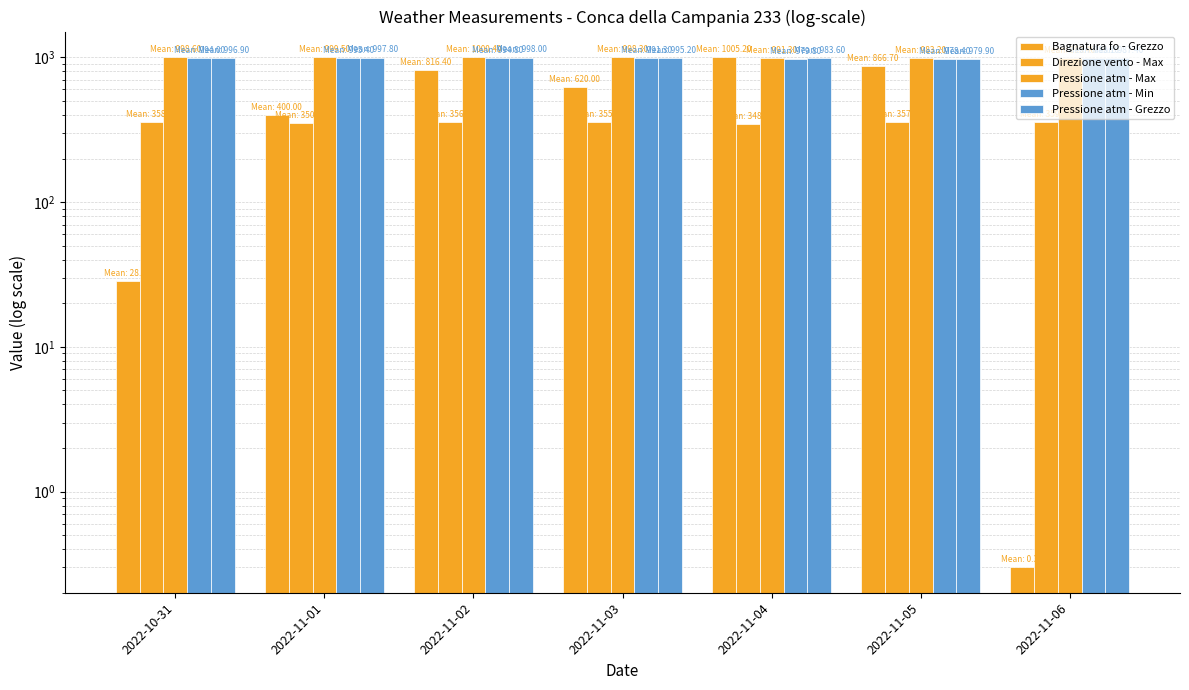

How many categories are shown in the chart?

7